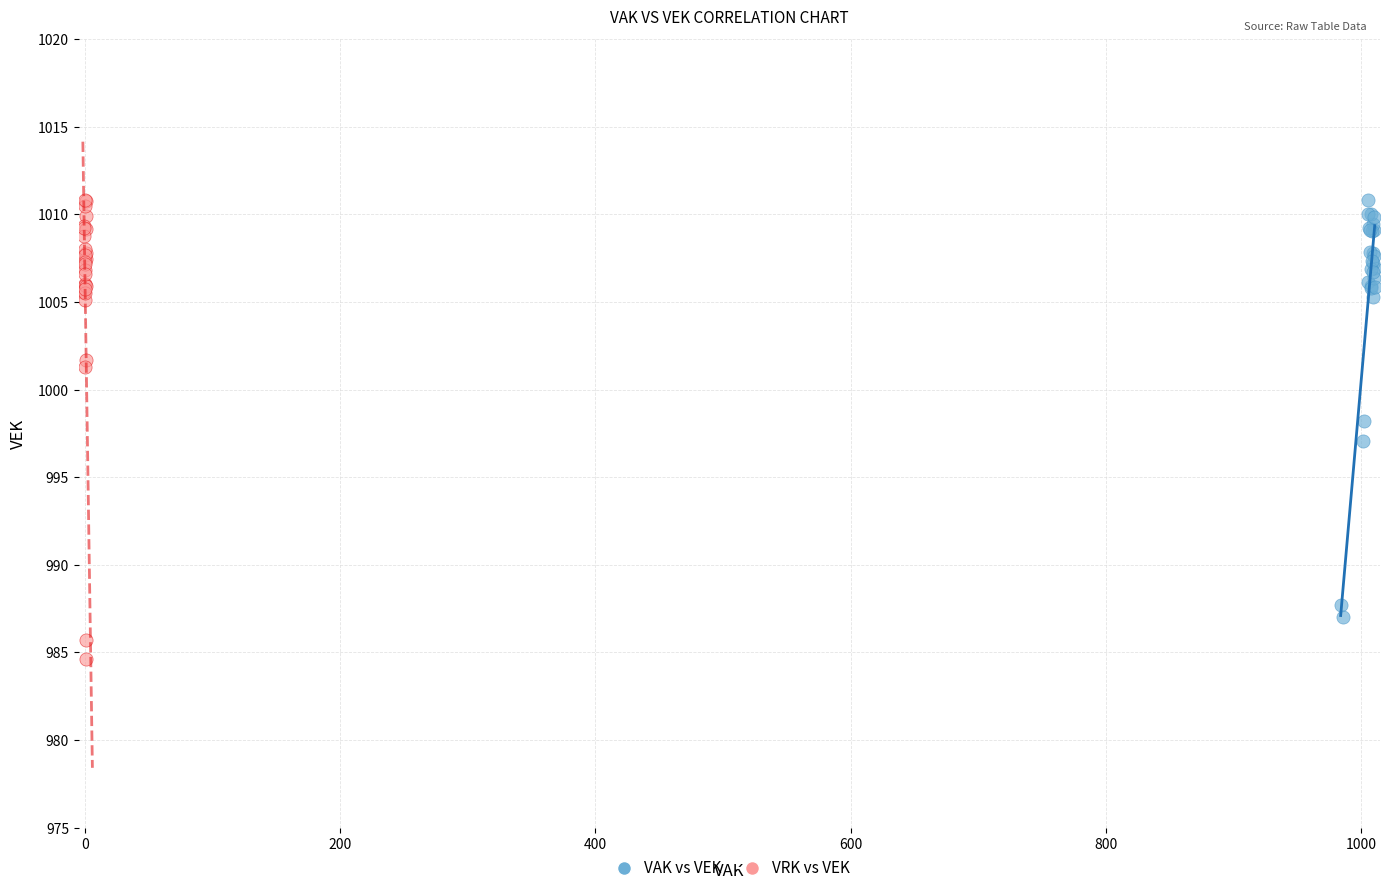

Which series contains the lowest Y value?

VRK vs VEK